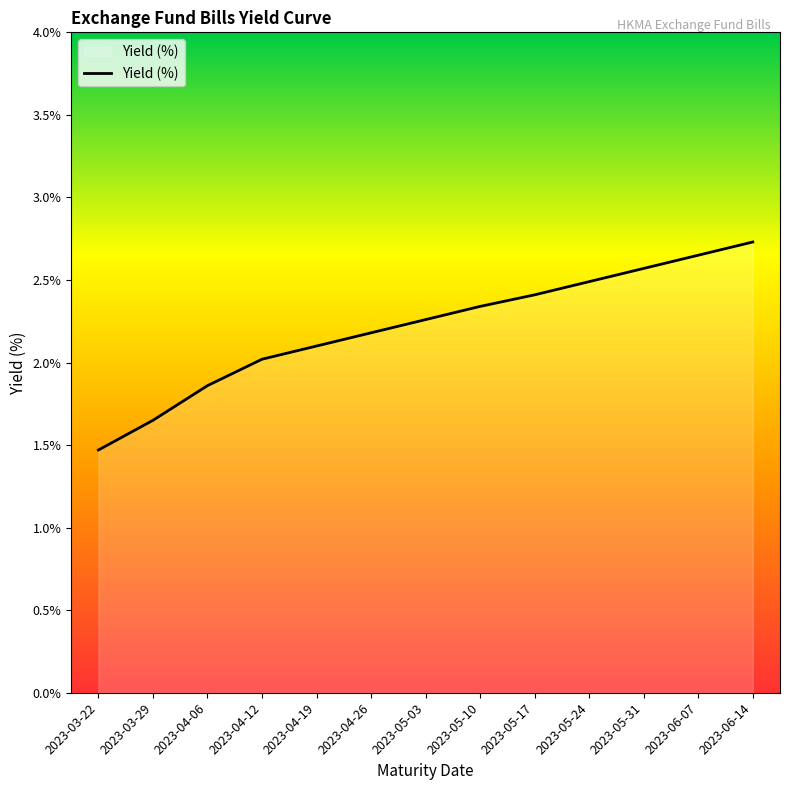

At which label is the value closest to 2?

2023-04-12